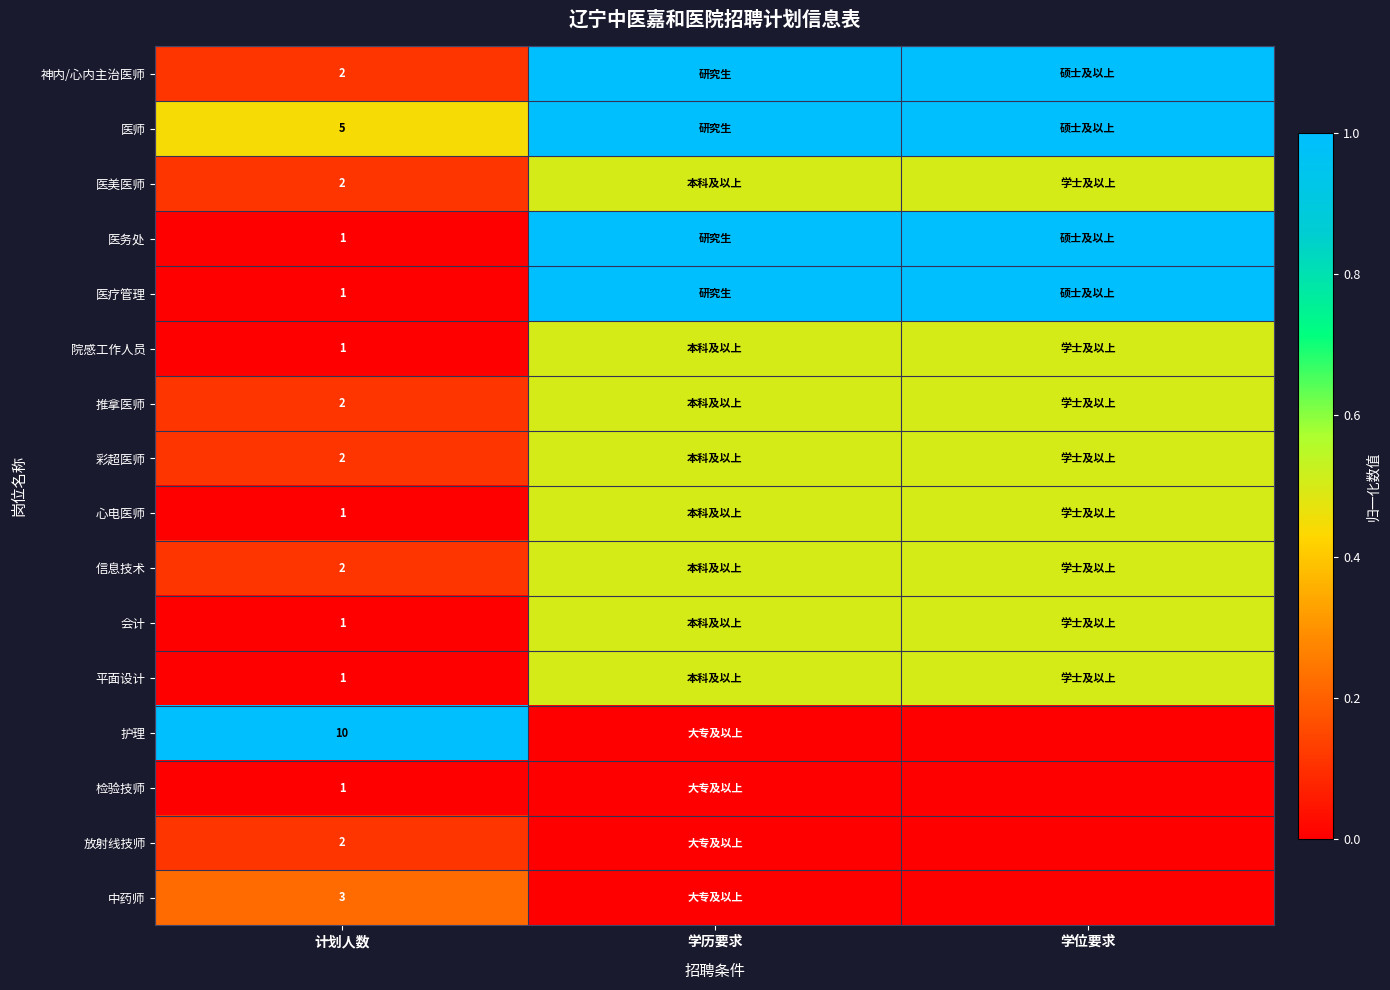

The value of 会计 at 计划人数 is 1.0. True or false?

True